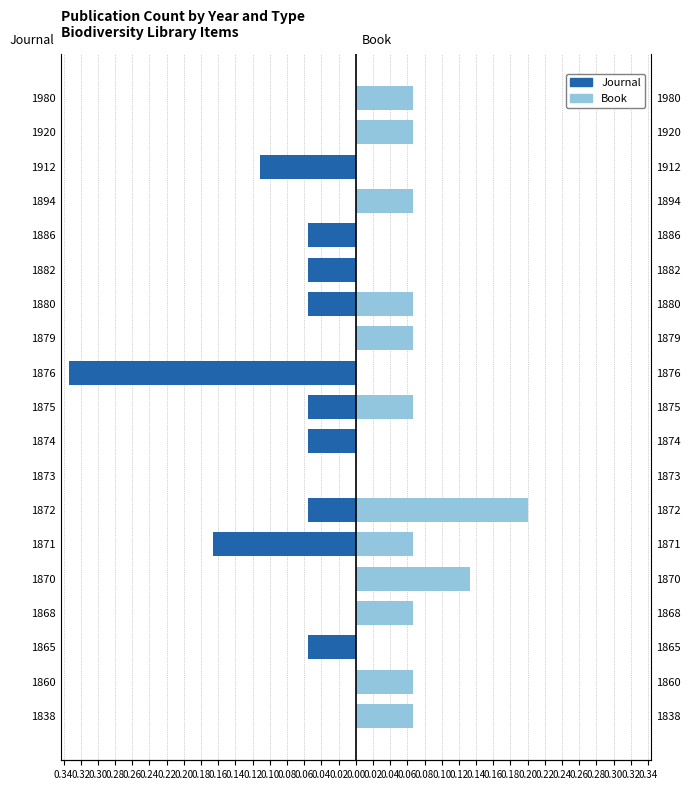

What is the average value of the Book series?

0.1